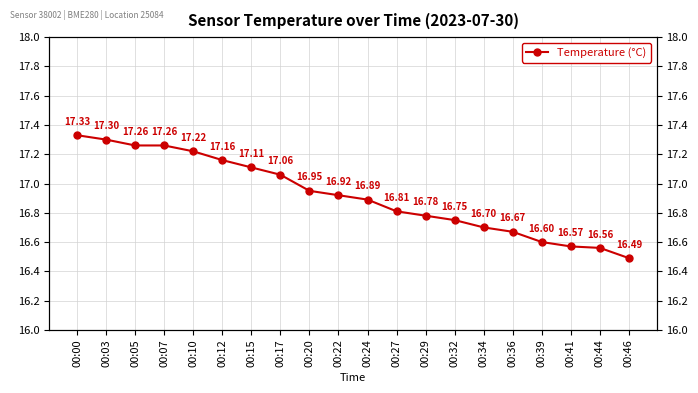

Rank the categories by value from highest to lowest.

00:00, 00:03, 00:05, 00:07, 00:10, 00:12, 00:15, 00:17, 00:20, 00:22, 00:24, 00:27, 00:29, 00:32, 00:34, 00:36, 00:39, 00:41, 00:44, 00:46